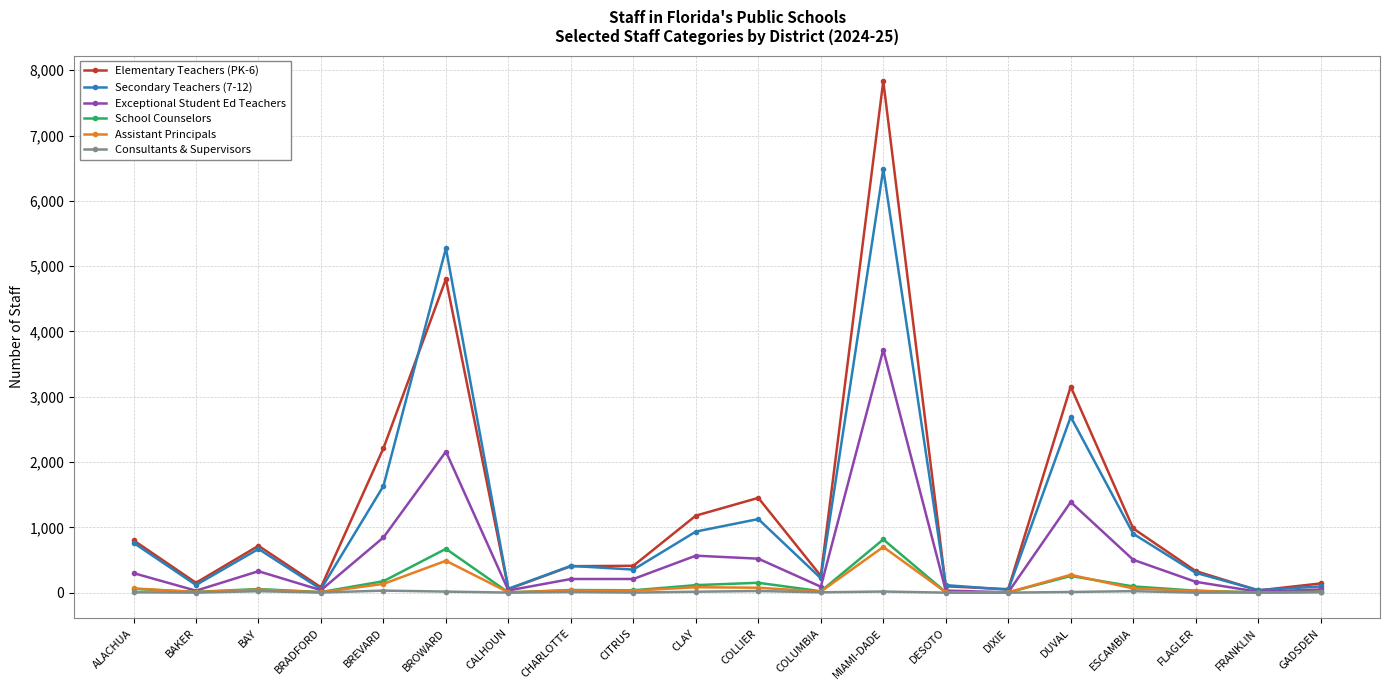

Which series has the widest spread of values?

Elementary Teachers (PK-6)